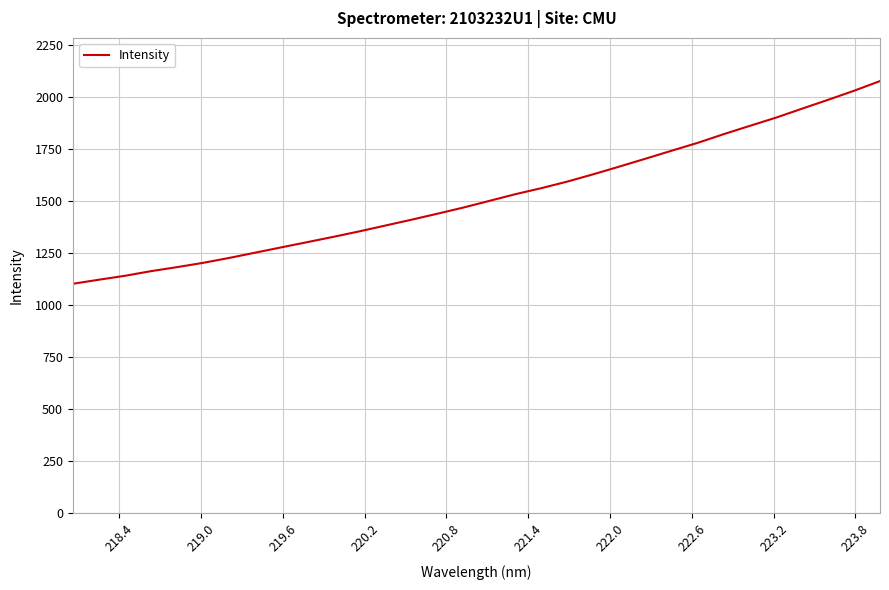

What is the smallest value displayed?

1102.8